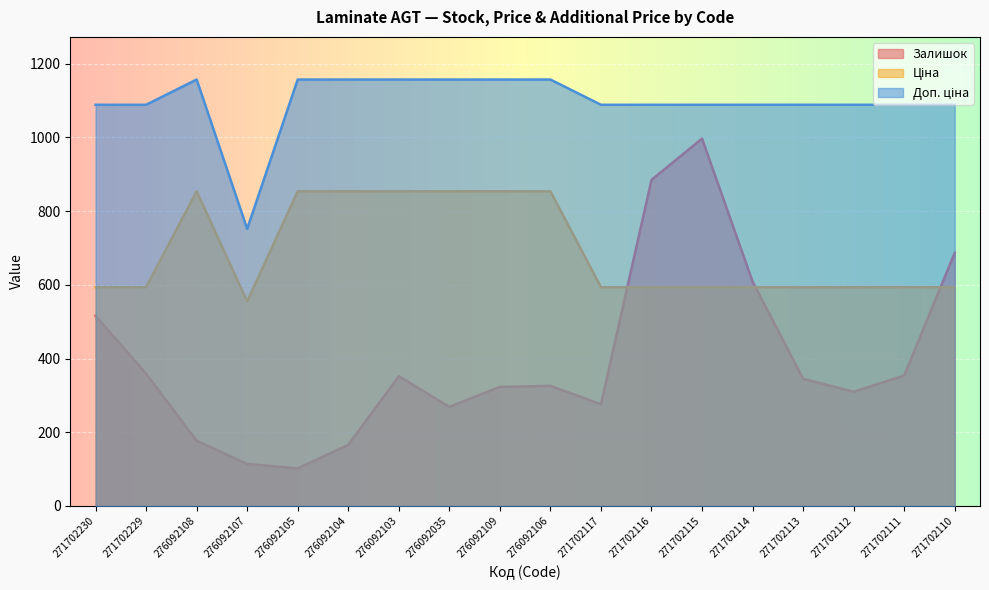

What is the total value across all series at 276092108?

2188.3